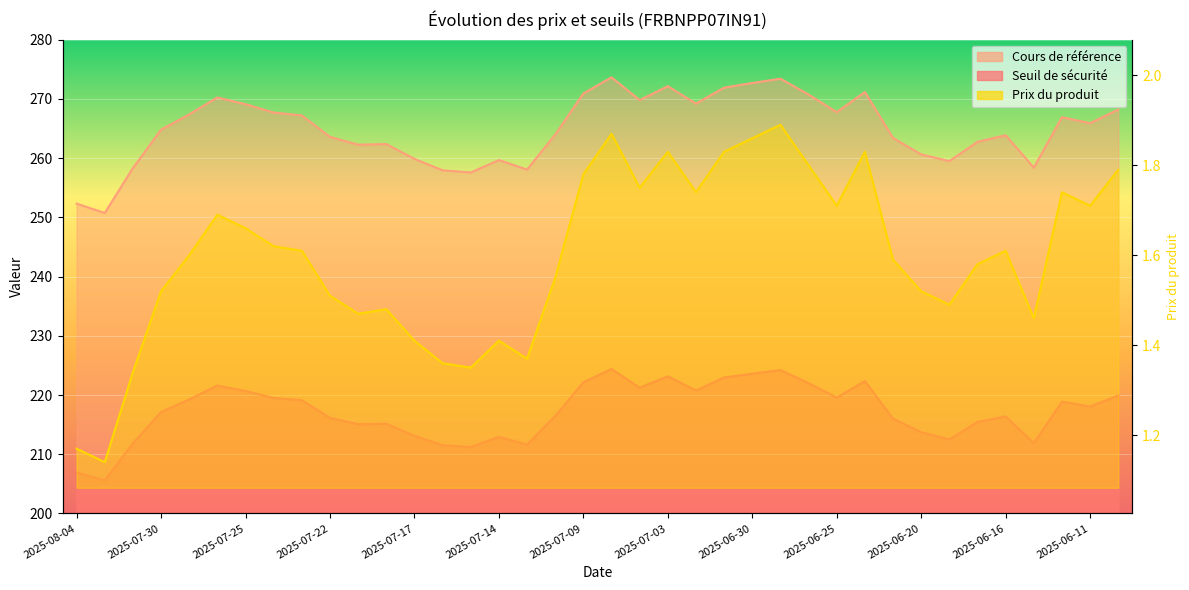

True or false: Seuil de sécurité and Cours de référence intersect in this chart.

False